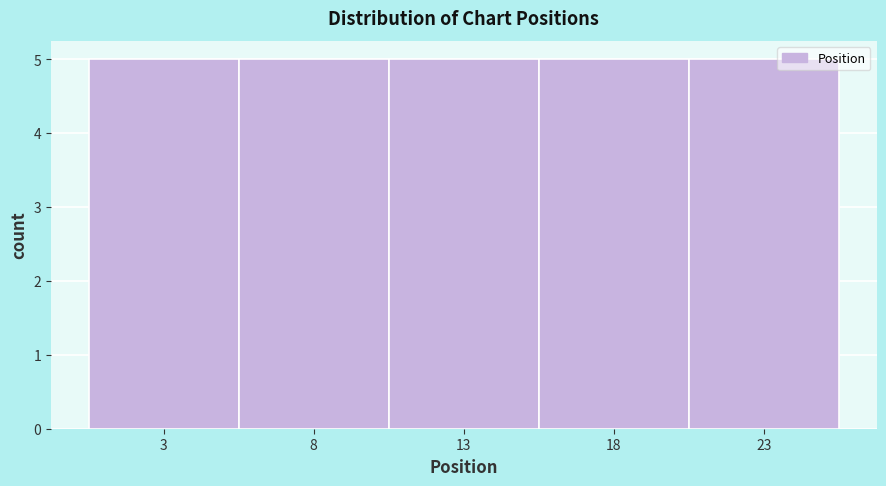

Reading left to right, list every bar in this chart as the range it spans on the x-axis followed by its height. The values are not printed on the chart, so give them approximately, as read against the axis.

0.5 to 5.5: 5
5.5 to 10.5: 5
10.5 to 15.5: 5
15.5 to 20.5: 5
20.5 to 25.5: 5